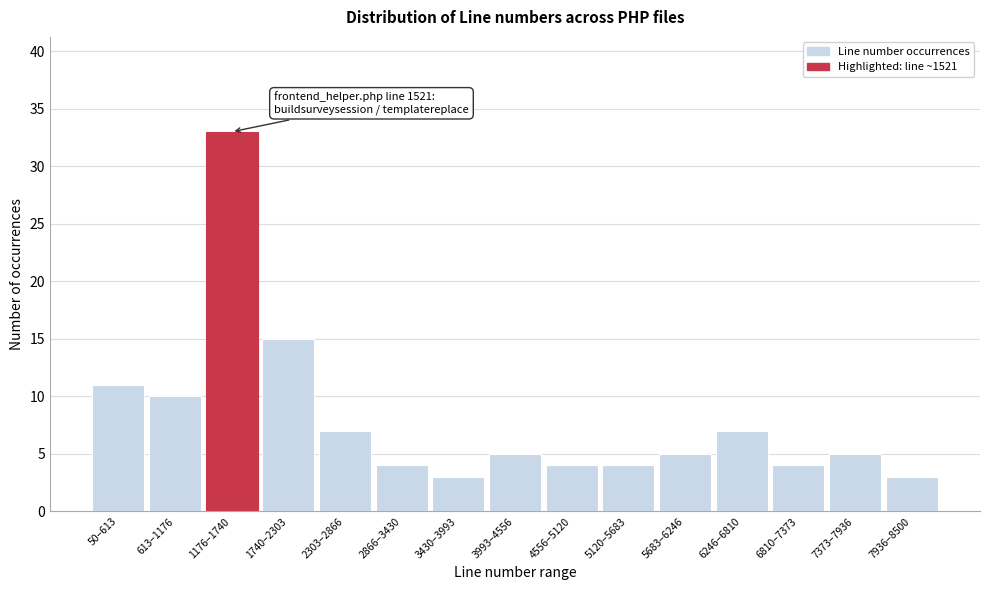

Reading left to right, list all the values displayed in this chart.

50–613=11	613–1176=10	1176–1740=33	1740–2303=15	2303–2866=7	2866–3430=4	3430–3993=3	3993–4556=5	4556–5120=4	5120–5683=4	5683–6246=5	6246–6810=7	6810–7373=4	7373–7936=5	7936–8500=3